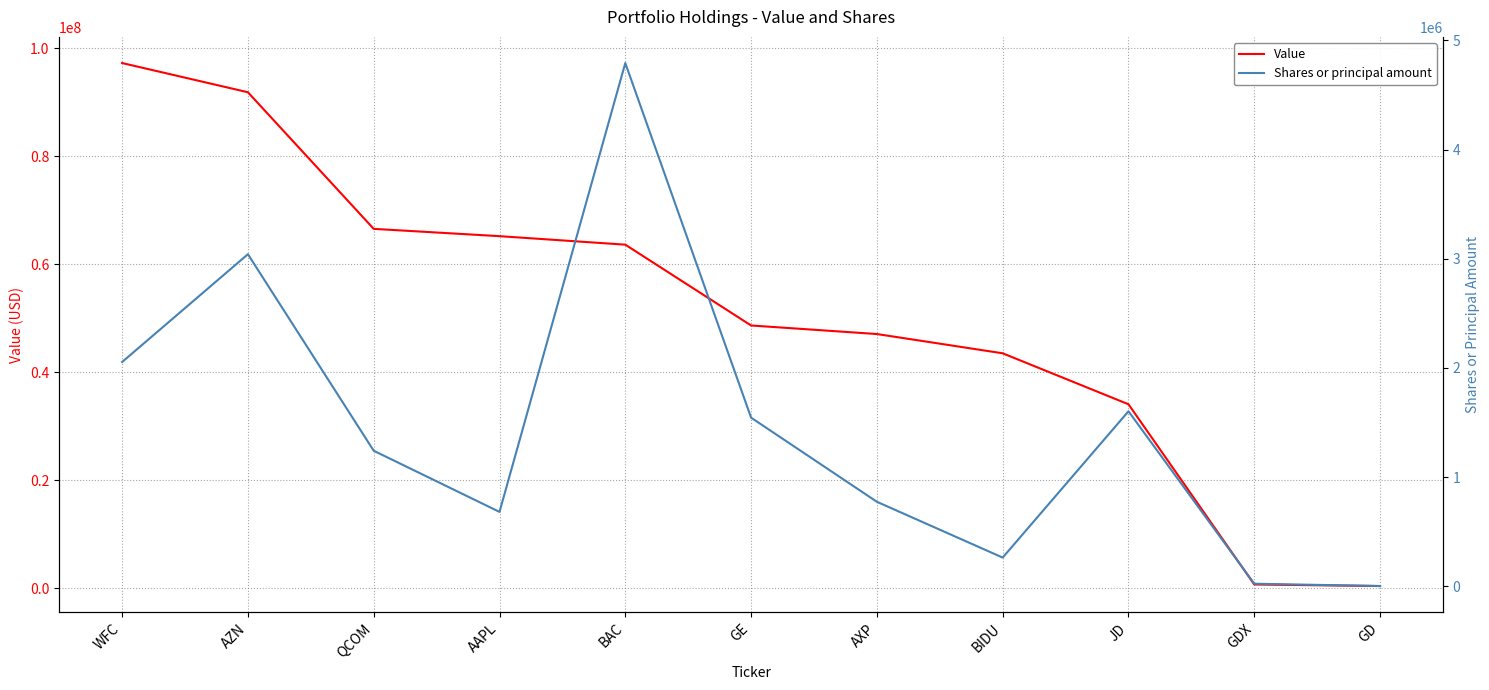

What position from the right is AAPL?

8